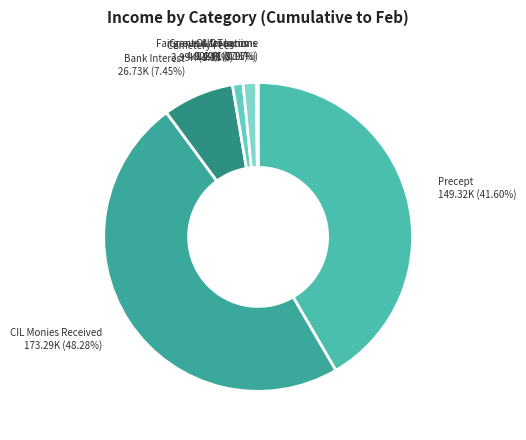

Which has a higher value, Fairground & Tennis or Precept?

Precept